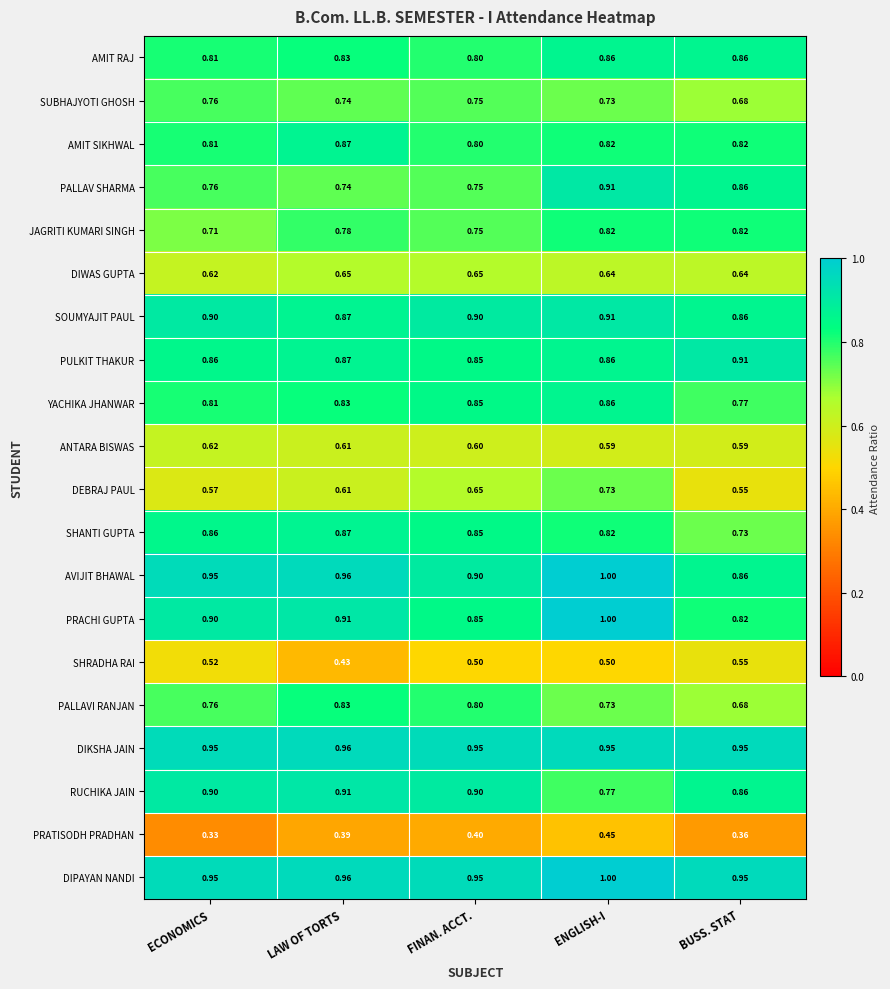

Between ECONOMICS and BUSS. STAT, which series saw the biggest shift?

SHANTI GUPTA